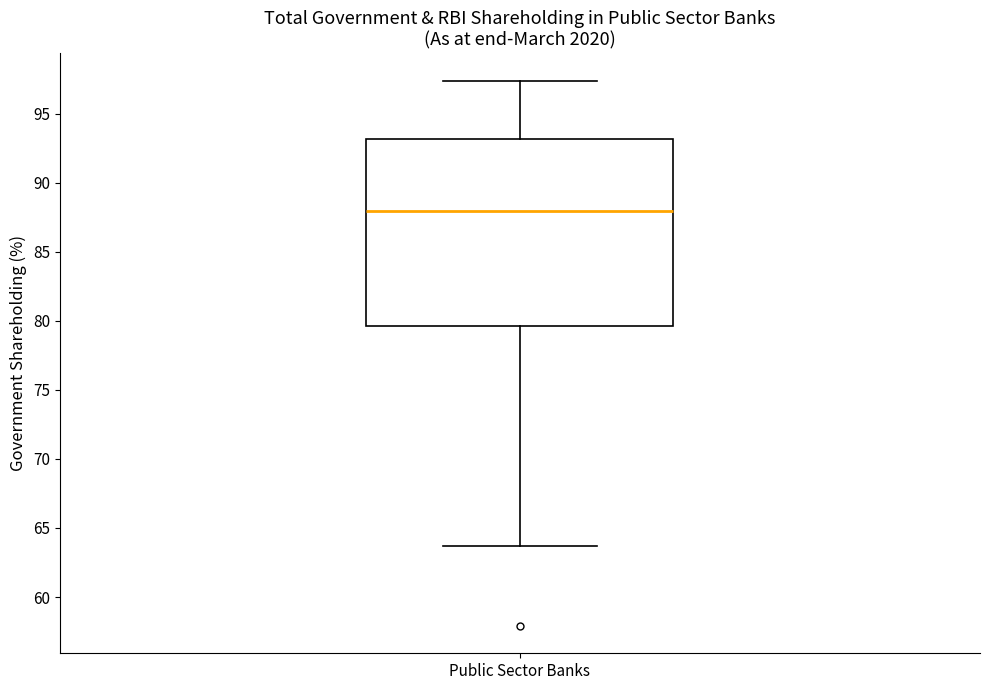

Where does the lower whisker of the box for Public Sector Banks end on the y-axis? The values are not printed on the chart, so give them approximately, as read against the axis.

63.5